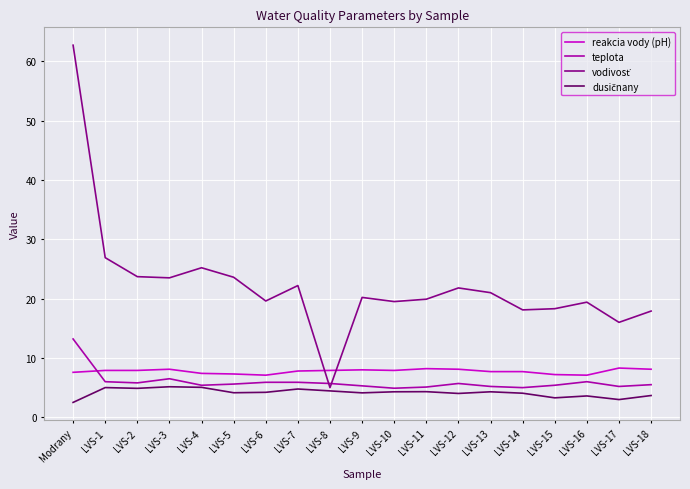

What is the sum of all reakcia vody (pH) values?

147.3